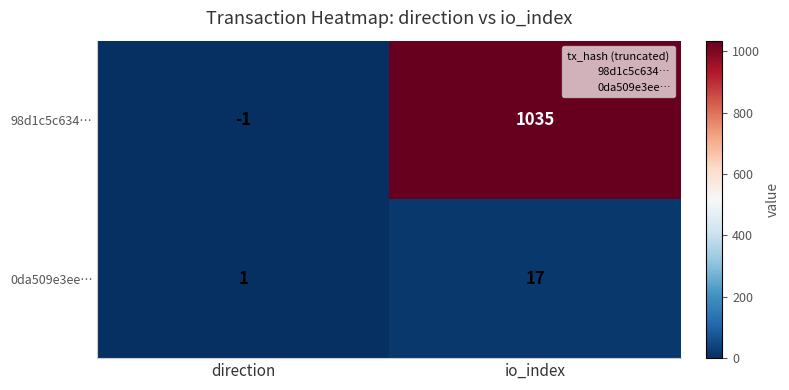

List the labels in order of 98d1c5c634… value, smallest first.

direction, io_index